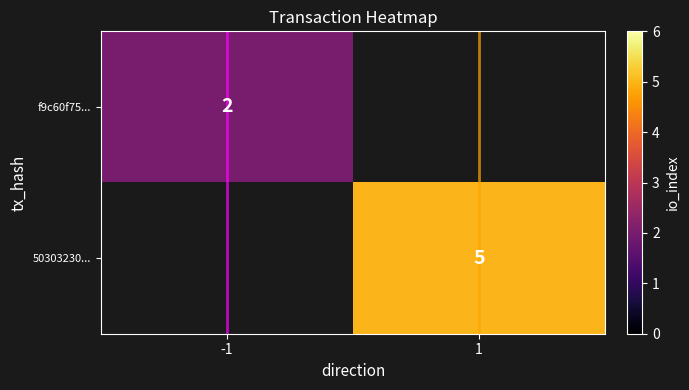

Which label corresponds to the largest value in the chart?

1